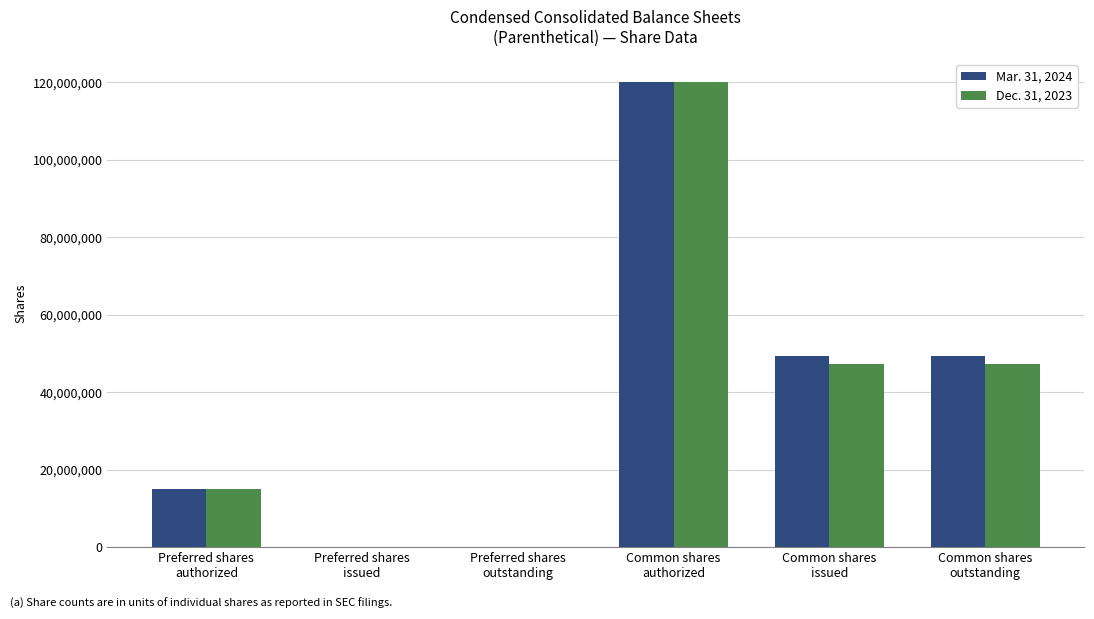

What are all the series names shown in the legend?

Mar. 31, 2024, Dec. 31, 2023